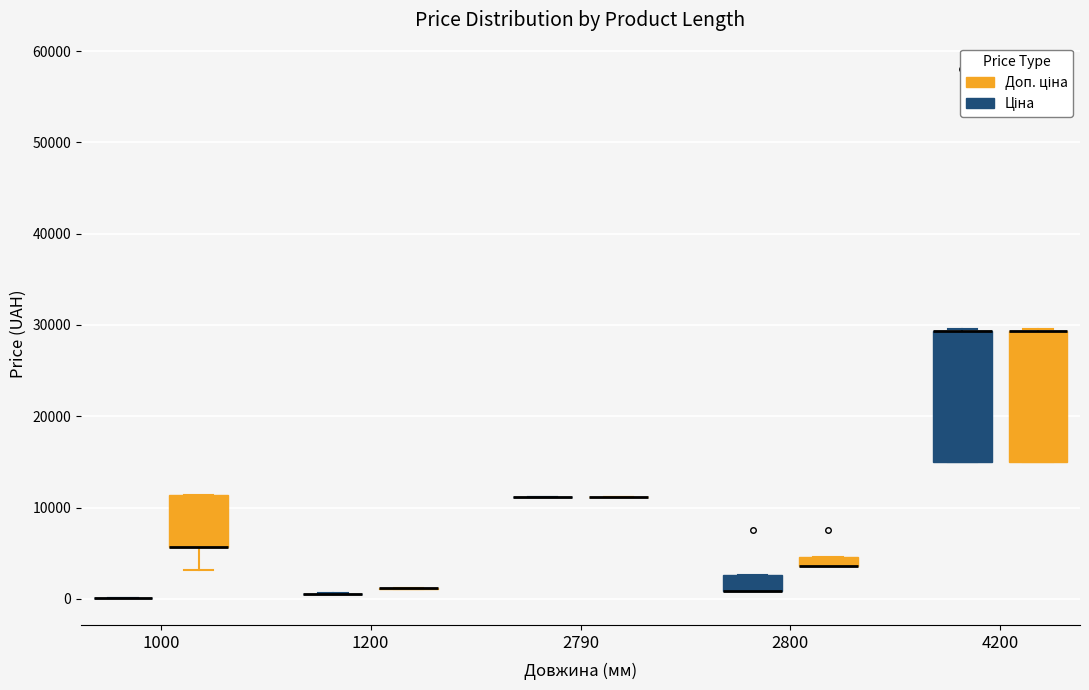

Where is the upper edge of the box for 2800 (Ціна) on the y-axis? The values are not printed on the chart, so give them approximately, as read against the axis.

3000